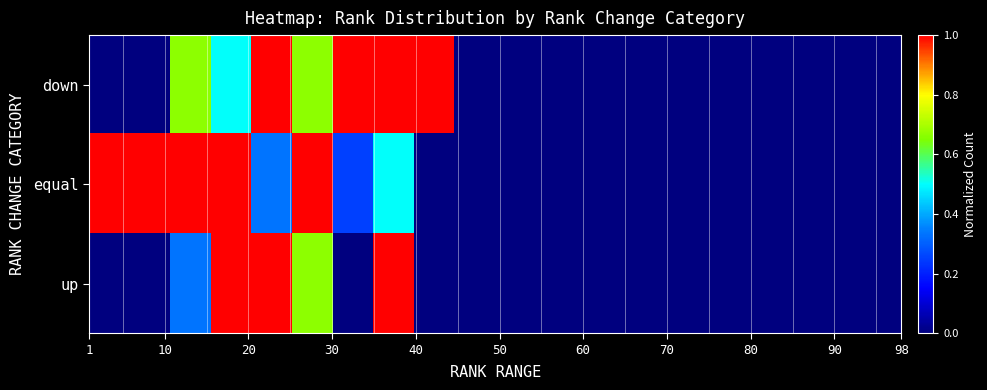

At how many categories does at least one series exceed 0?

9